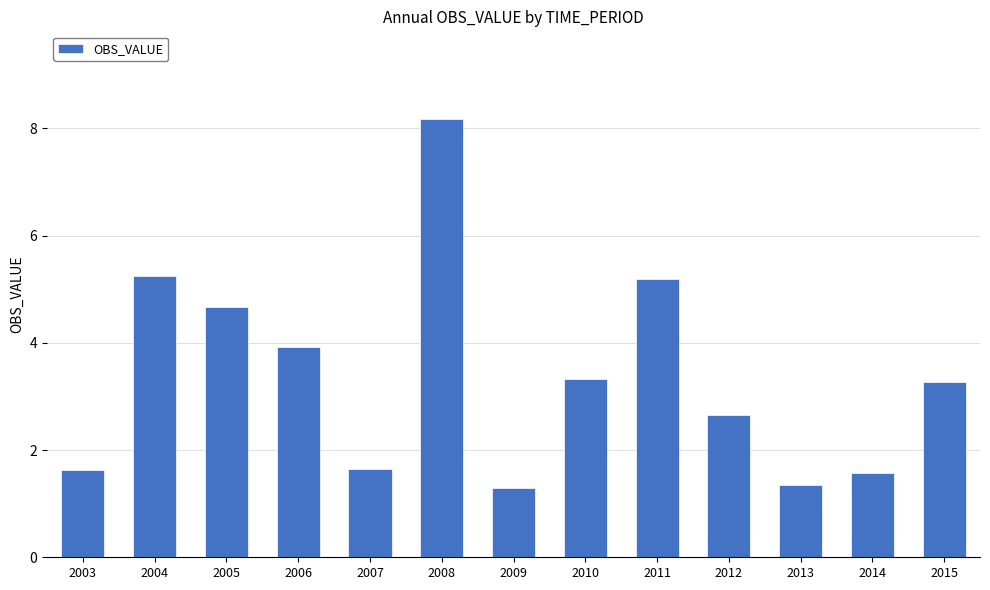

How many data points are above 3?

7